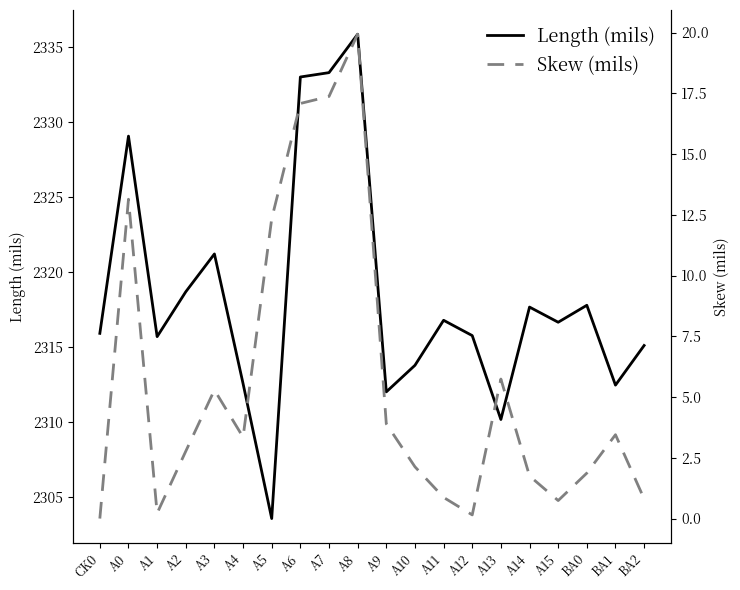

True or false: Length (mils) has a value of 2329.1 at A0.

True